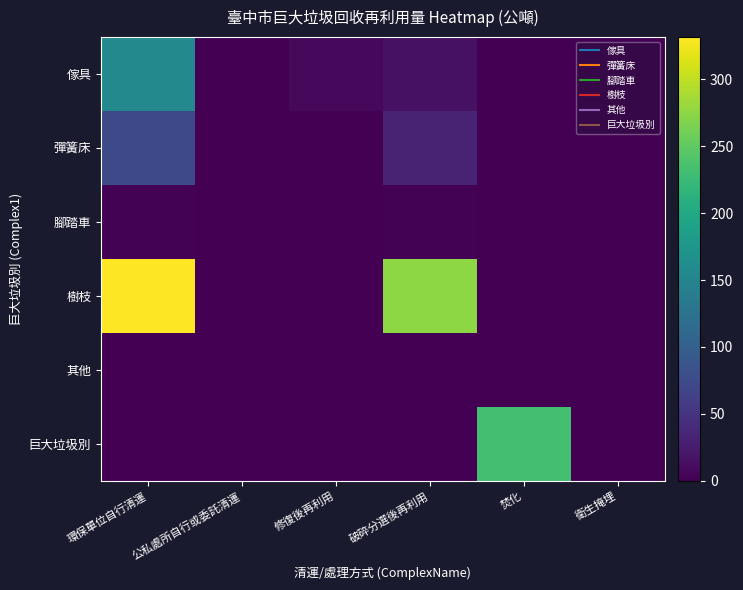

Which has a higher value, 環保單位自行清運 or 破碎分選後再利用?

環保單位自行清運